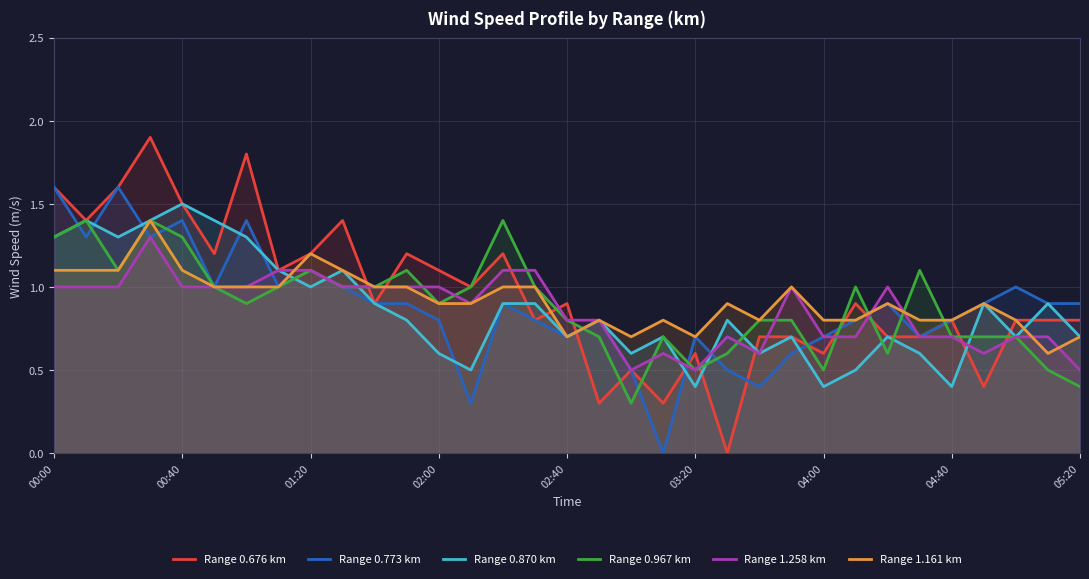

What is the difference between the maximum and second lowest values in the Range 0.967 km series?

1.0